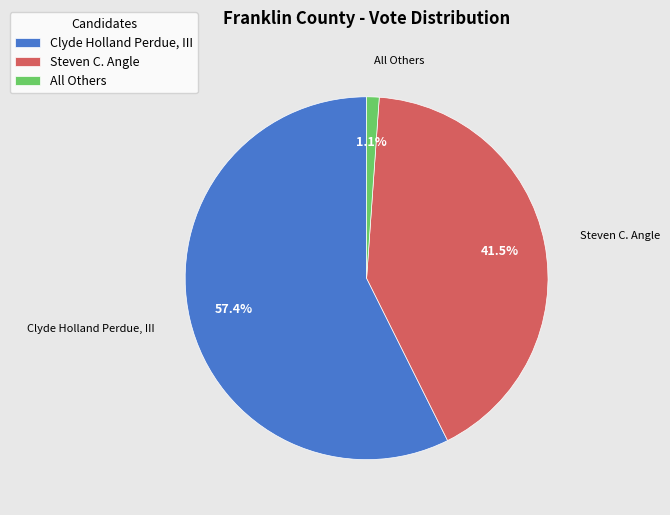

Count the number of slices in the pie.

3